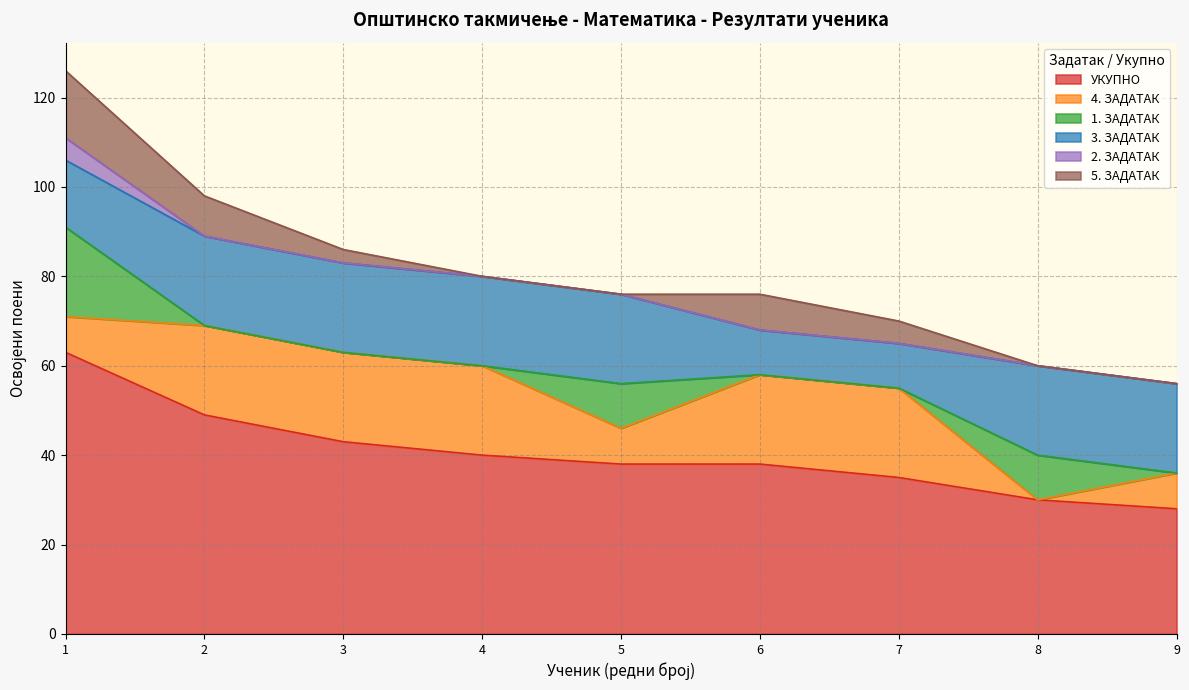

What are all the series names shown in the legend?

УКУПНО, 4. ЗАДАТАК, 1. ЗАДАТАК, 3. ЗАДАТАК, 2. ЗАДАТАК, 5. ЗАДАТАК